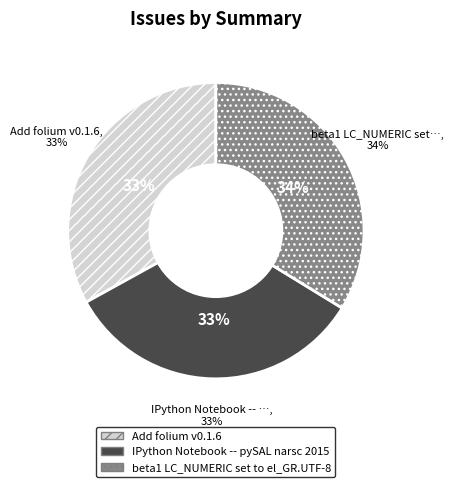

Is there a majority slice in this chart?

No